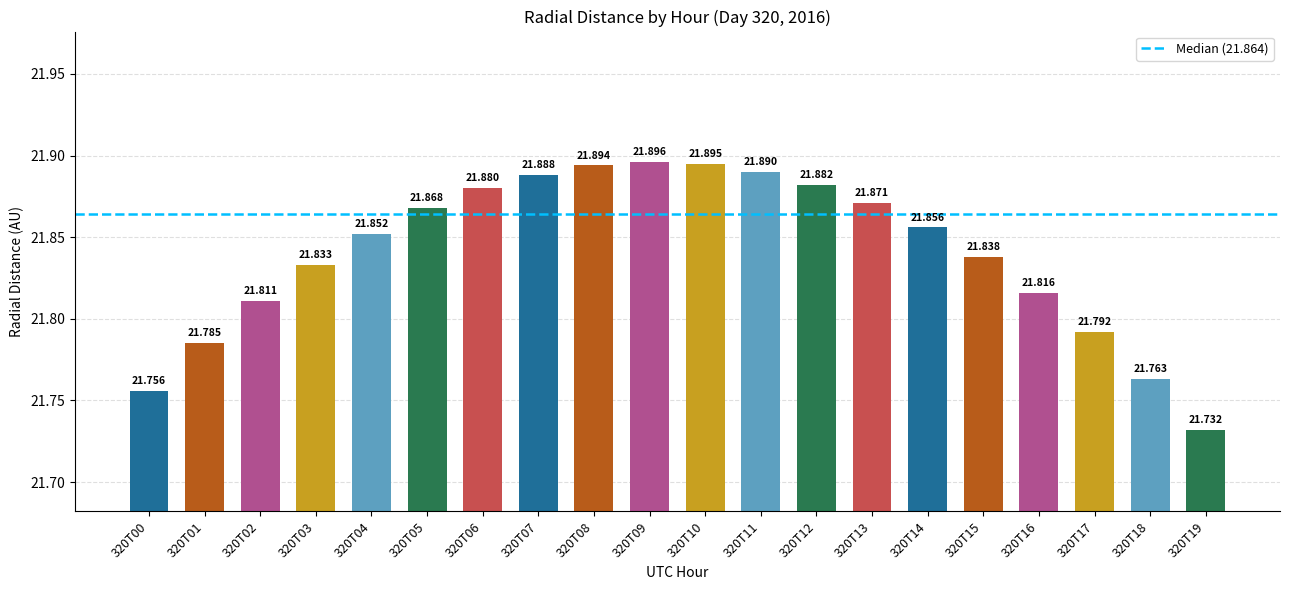

Reading left to right, list all the values displayed in this chart.

320T00=21.8	320T01=21.8	320T02=21.8	320T03=21.8	320T04=21.9	320T05=21.9	320T06=21.9	320T07=21.9	320T08=21.9	320T09=21.9	320T10=21.9	320T11=21.9	320T12=21.9	320T13=21.9	320T14=21.9	320T15=21.8	320T16=21.8	320T17=21.8	320T18=21.8	320T19=21.7